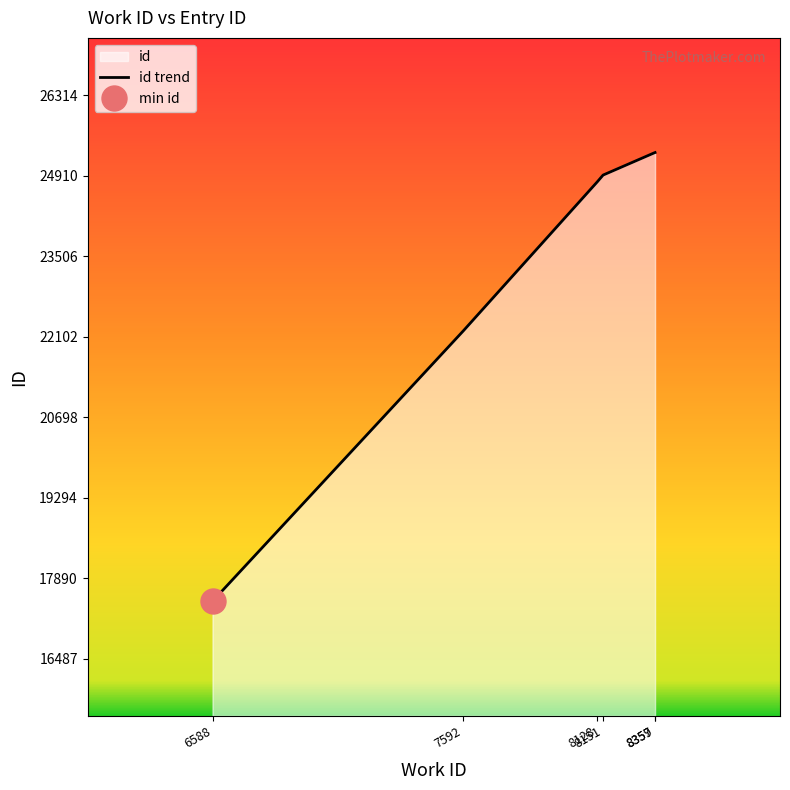

List the labels in order of value, smallest first.

6588, 7592, 8128, 8151, 8357, 8359